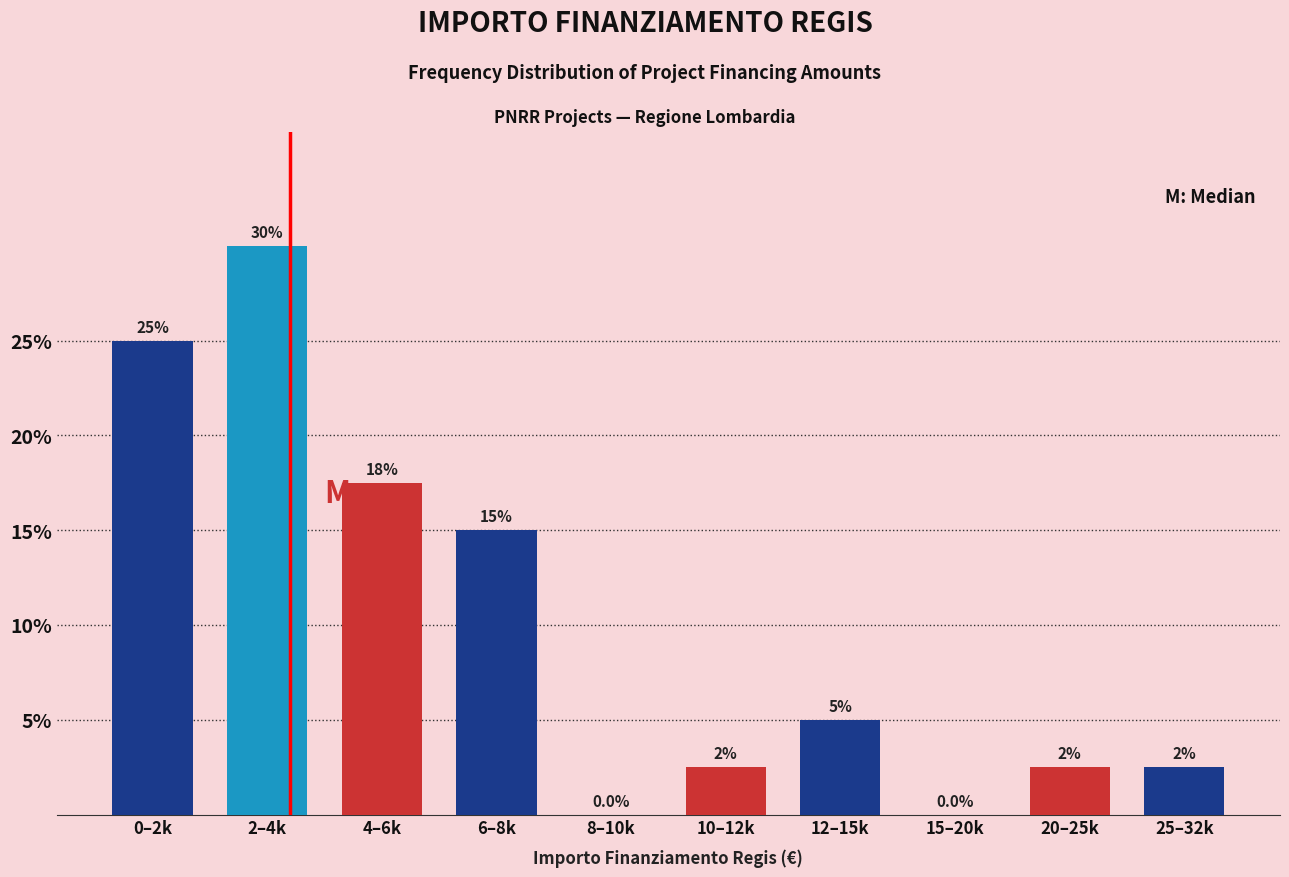

Reading left to right, what are all the values shown in this chart?

0–2k=25.0	2–4k=30.0	4–6k=17.5	6–8k=15.0	8–10k=0.0	10–12k=2.5	12–15k=5.0	15–20k=0.0	20–25k=2.5	25–32k=2.5